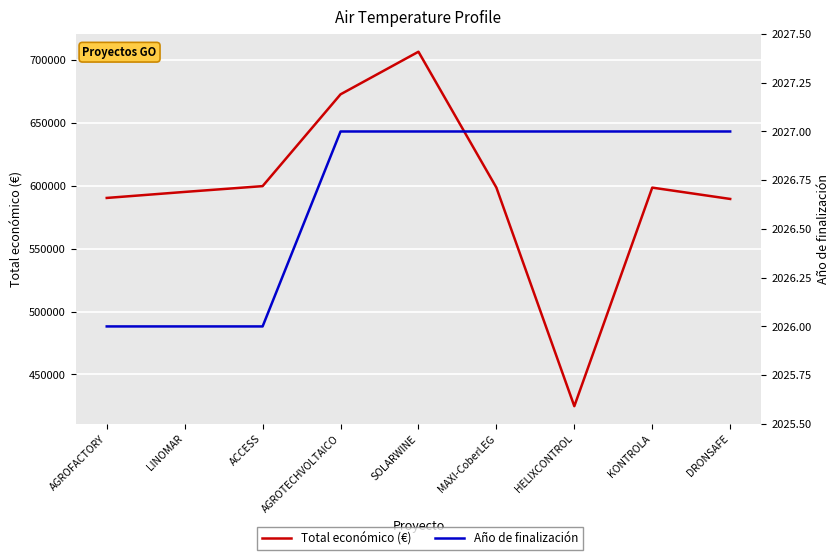

What is the highest value of the Año de finalización series?

2027